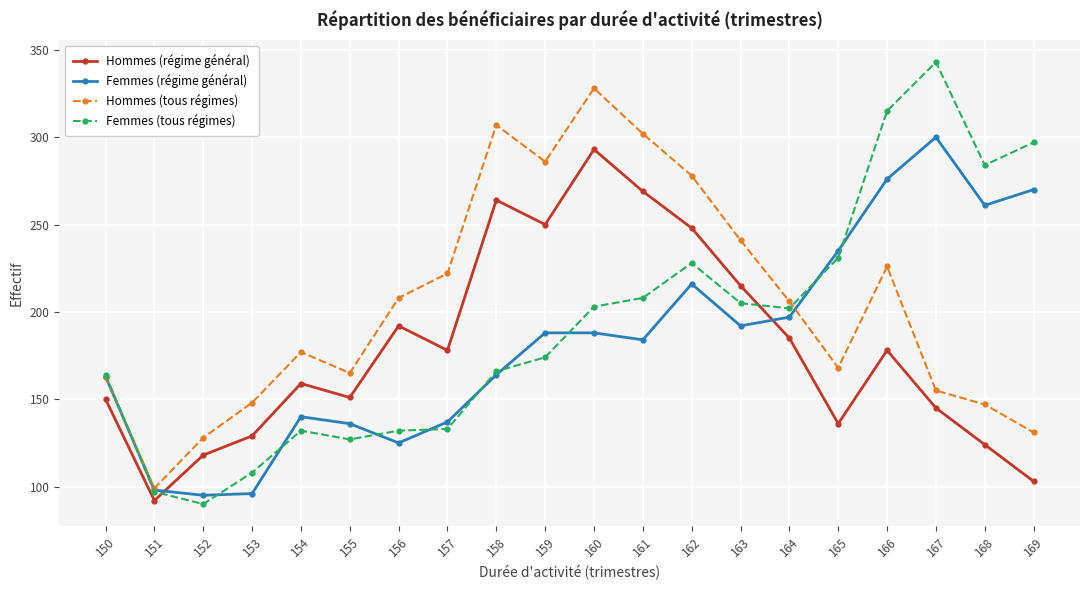

Rank the series by their maximum value, from highest to lowest.

Femmes (tous régimes), Hommes (tous régimes), Femmes (régime général), Hommes (régime général)